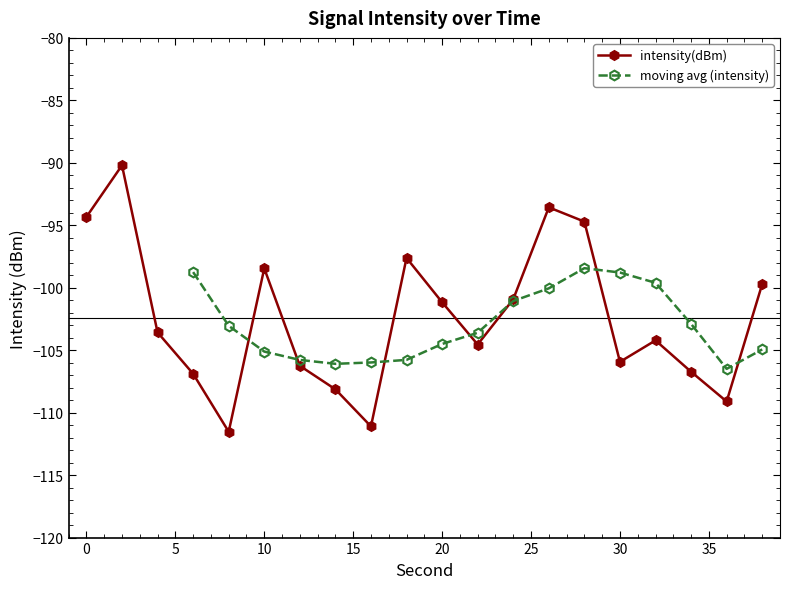

List the labels in order of value, largest first.

2, 26, 0, 28, 18, 10, 38, 24, 20, 4, 32, 22, 30, 12, 34, 6, 14, 36, 16, 8